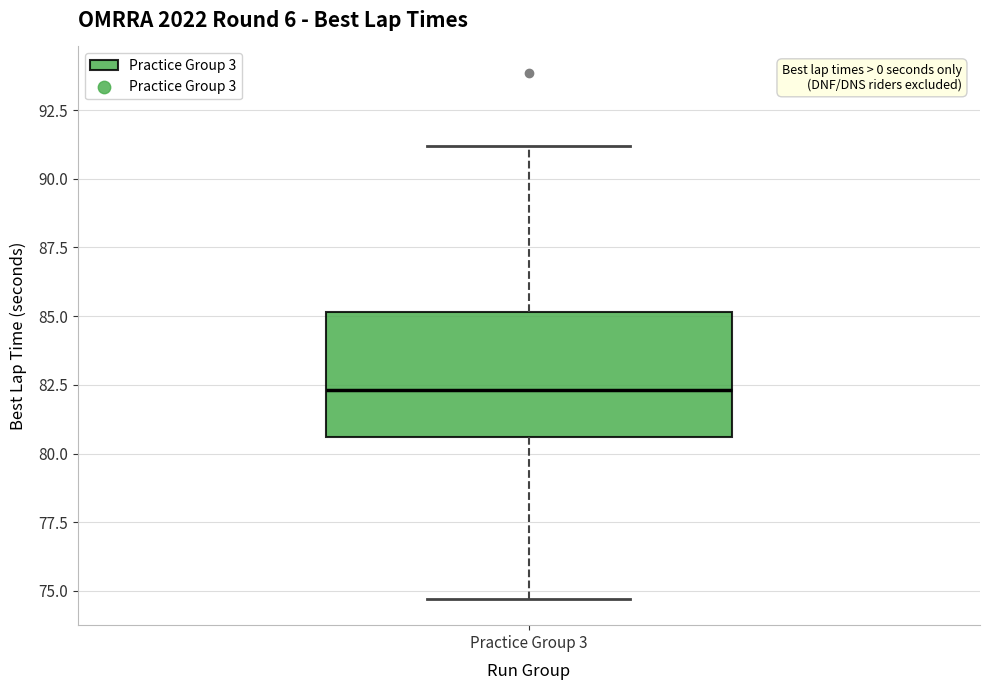

Transcribe this box plot: give where the median line is, the range the box spans, and where the two whiskers end, as read against the y-axis. The values are not printed on the chart, so give them approximately, as read against the axis.

median 82.5, box 80.5 to 85.0, whiskers 74.5 to 91.0